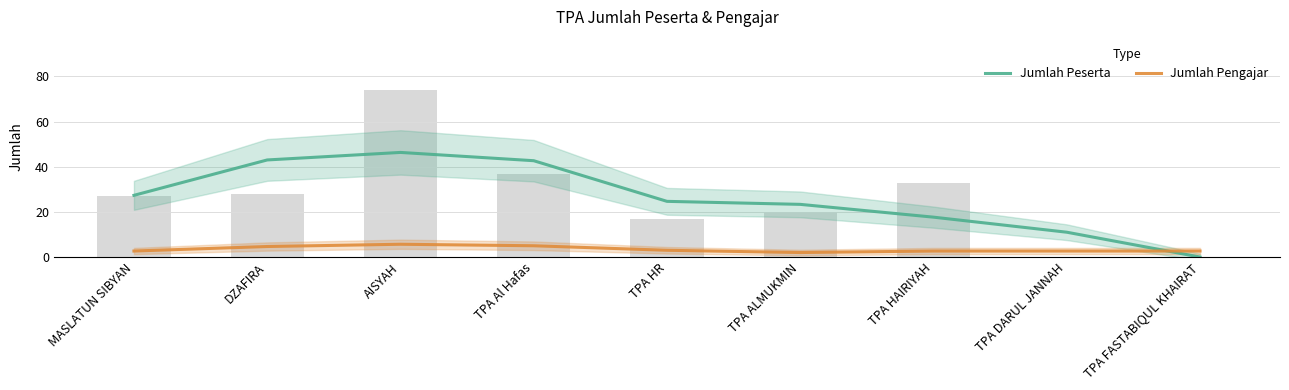

Which series has the largest range (max minus min)?

Jumlah Peserta